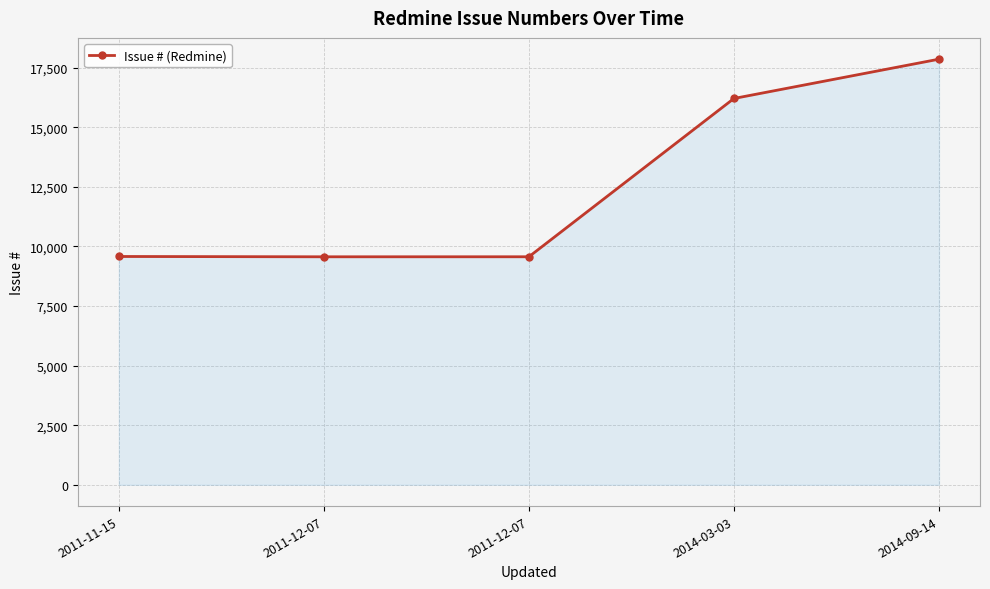

How many categories are shown in the chart?

5